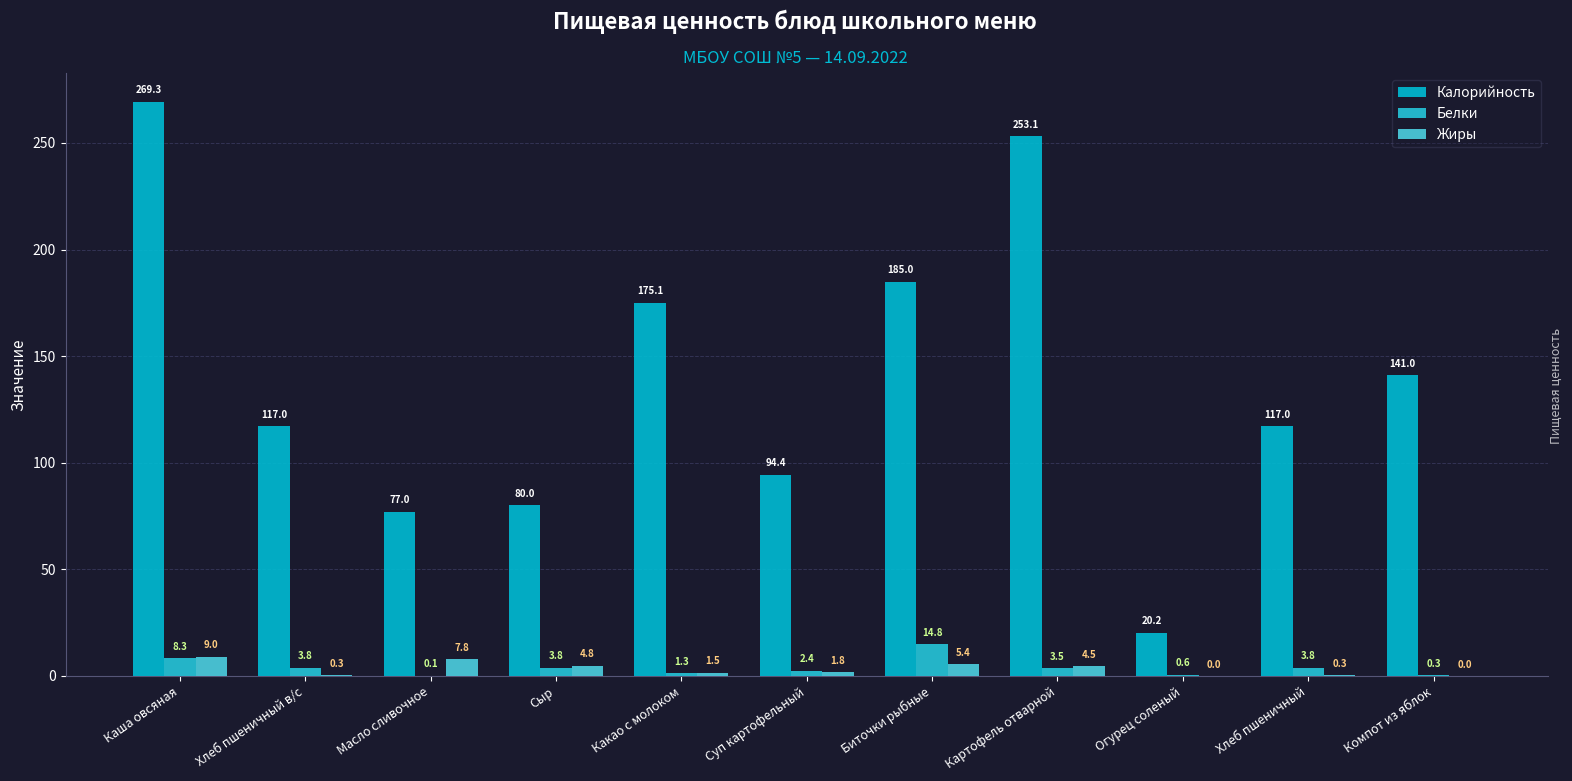

What is the label of the 9th bar from the left?

Огурец соленый